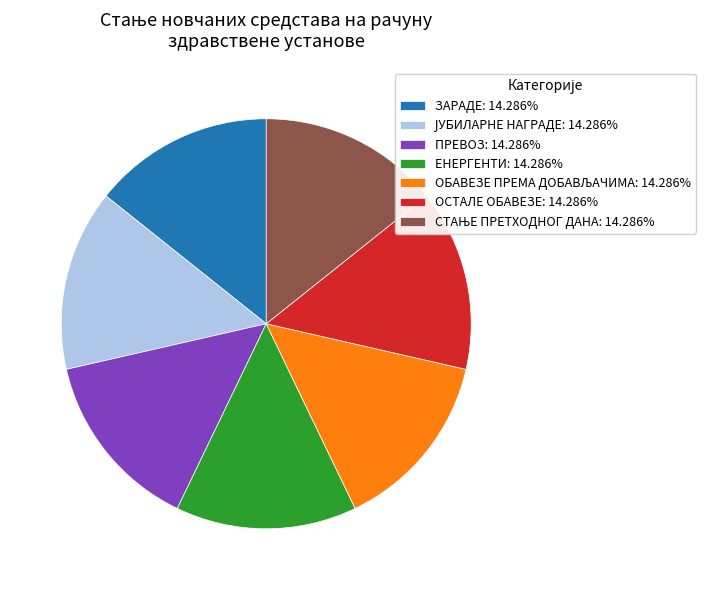

Do ЕНЕРГЕНТИ: 14.286% and ПРЕВОЗ: 14.286% together represent more than half of the pie?

No